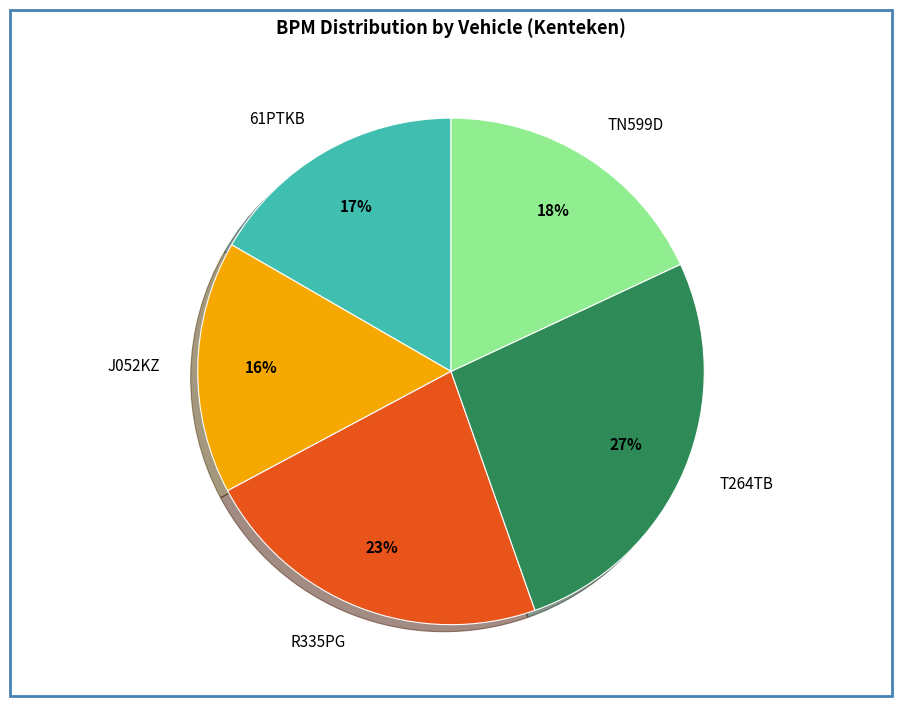

The TN599D slice represents 27% of the pie. True or false?

False